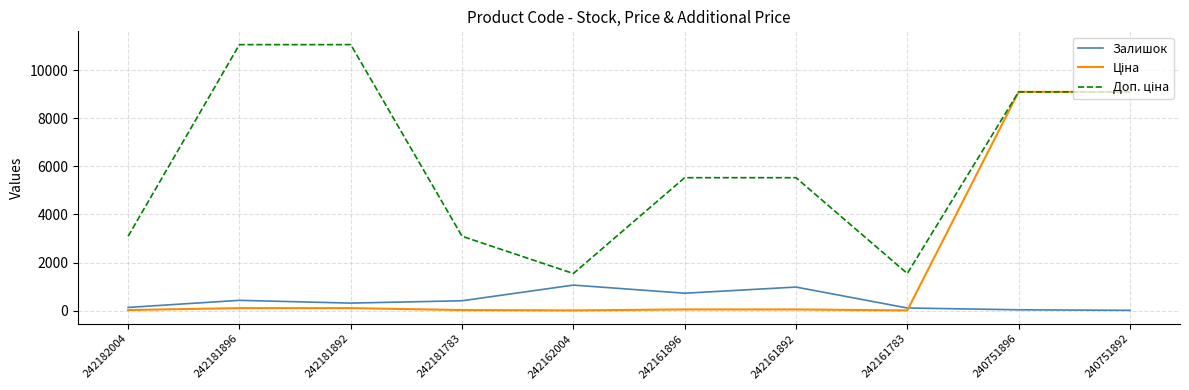

Is it true that Залишок equals 18.0 at 240751892?

True